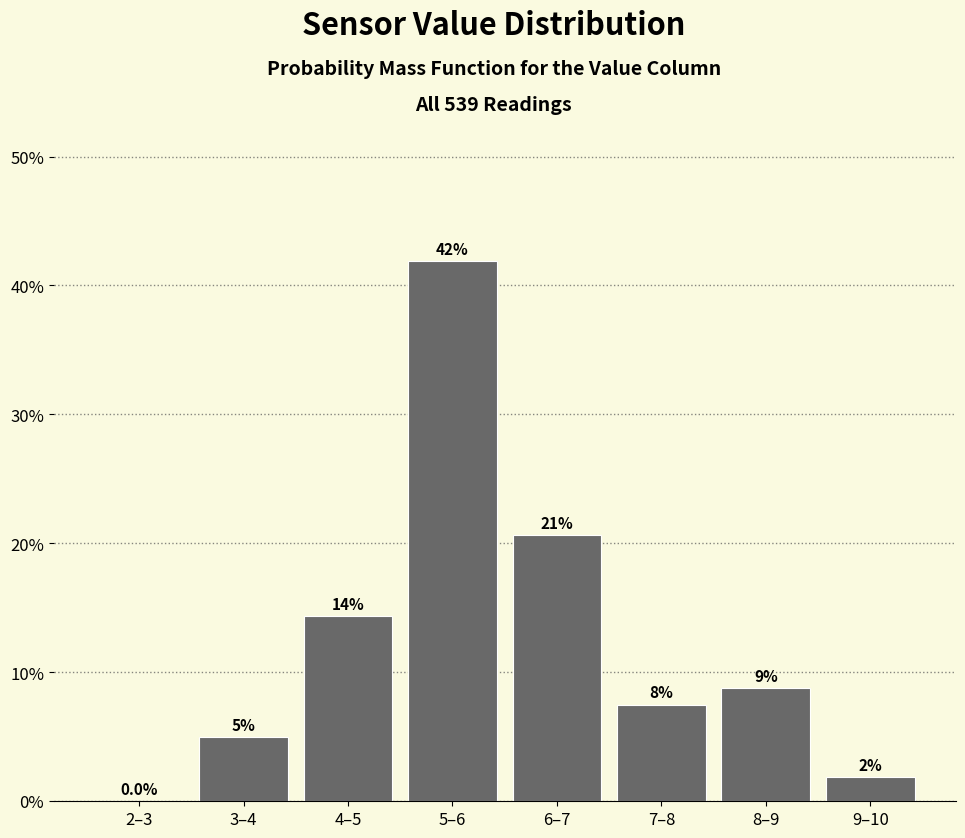

Are the bars horizontal?

No